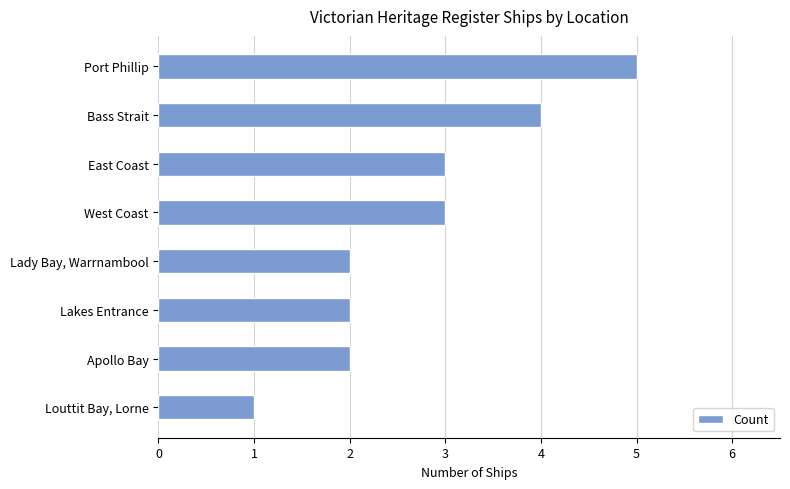

What is the average value?

3